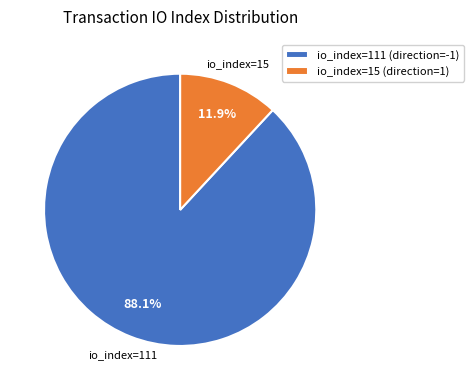

Rank the categories by value from highest to lowest.

io_index=111 (direction=-1), io_index=15 (direction=1)